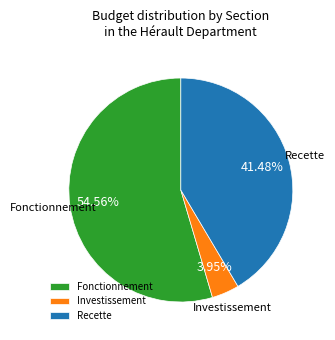

What is the ratio of the value at Fonctionnement to the value at Investissement?

13.8